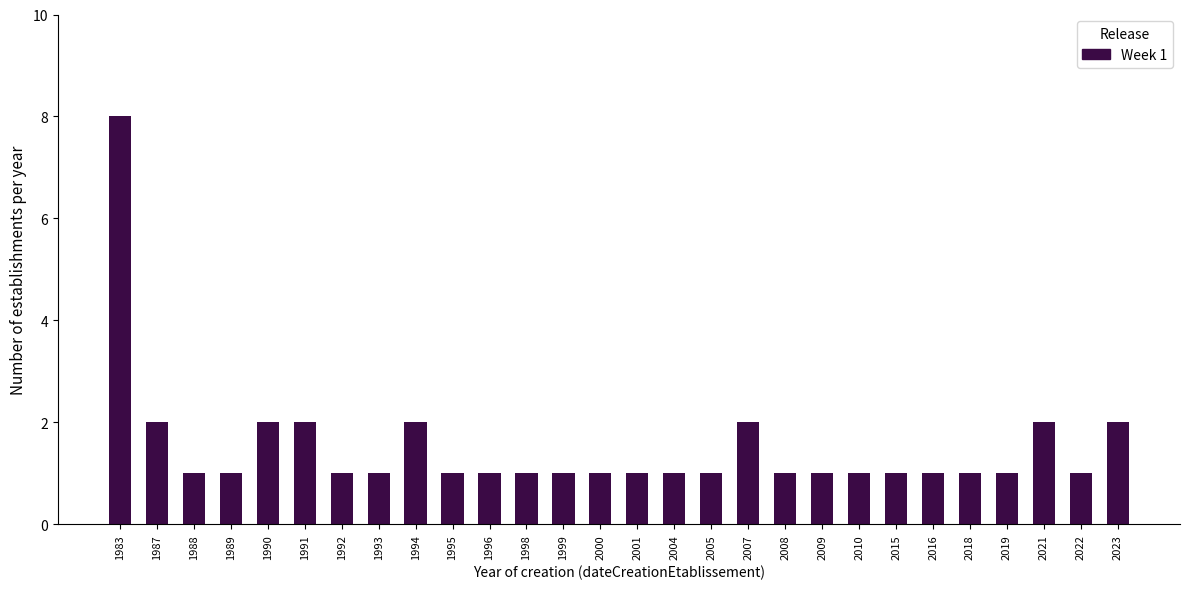

Reading right to left, list all the values displayed in this chart.

2	1	2	1	1	1	1	1	1	1	2	1	1	1	1	1	1	1	1	2	1	1	2	2	1	1	2	8